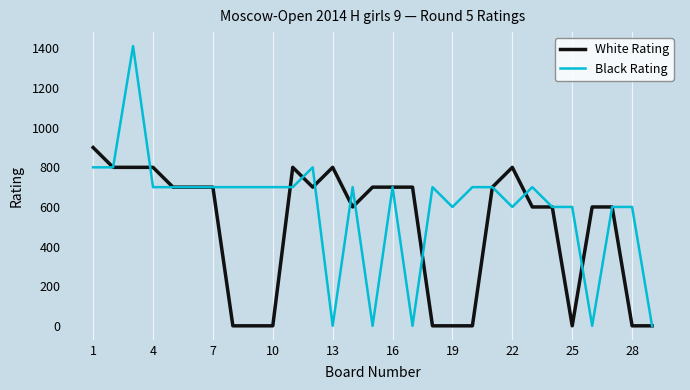

Rank the series by their maximum value, from highest to lowest.

Black Rating, White Rating